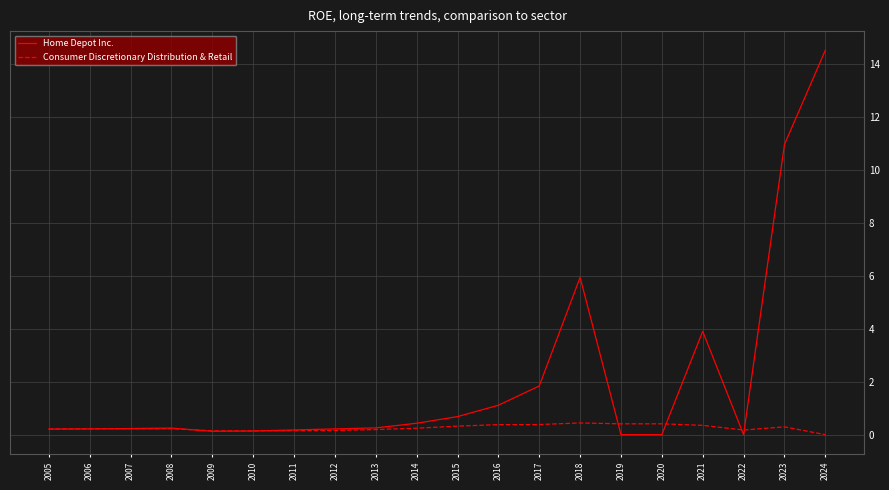

Is it true that Home Depot Inc. equals 0.2 at 2011?

True